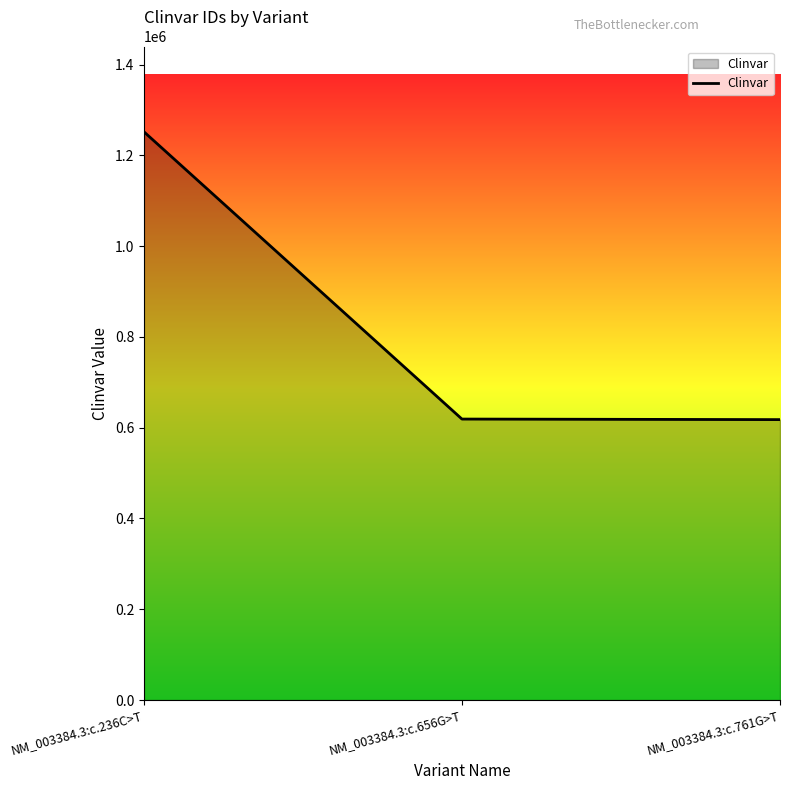

What is the minimum value shown in the chart?

617789